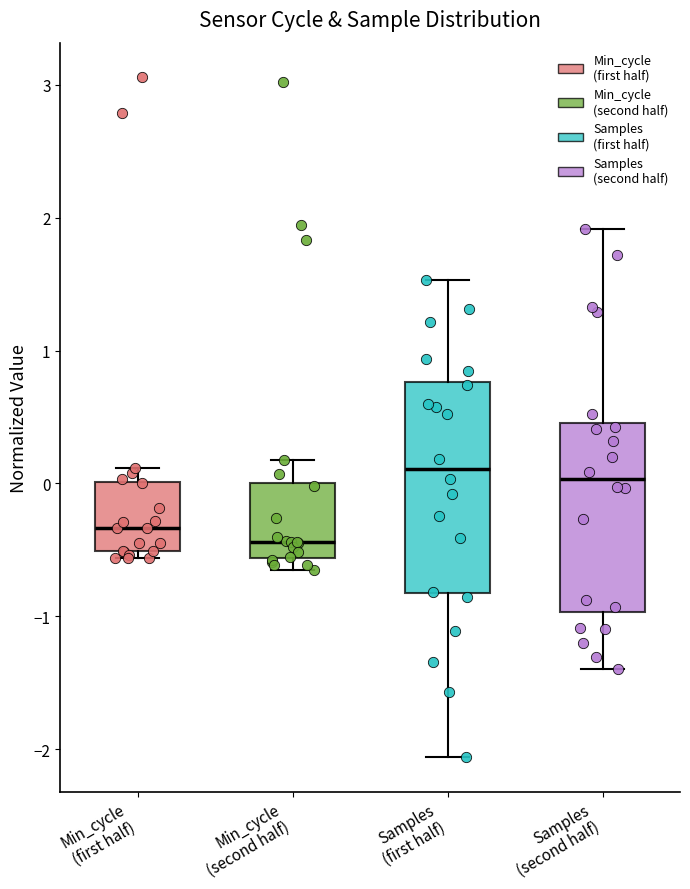

Reading left to right, transcribe this box plot: for each box, give where its median line is, the range the box spans, and where its two whiskers end, as read against the y-axis. The values are not printed on the chart, so give them approximately, as read against the axis.

Min_cycle (first half): median -0.3, box -0.5 to 0.0, whiskers -0.6 to 0.1
Min_cycle (second half): median -0.4, box -0.6 to 0.0, whiskers -0.7 to 0.2
Samples (first half): median 0.1, box -0.8 to 0.8, whiskers -2.1 to 1.5
Samples (second half): median 0.0, box -1.0 to 0.5, whiskers -1.4 to 1.9